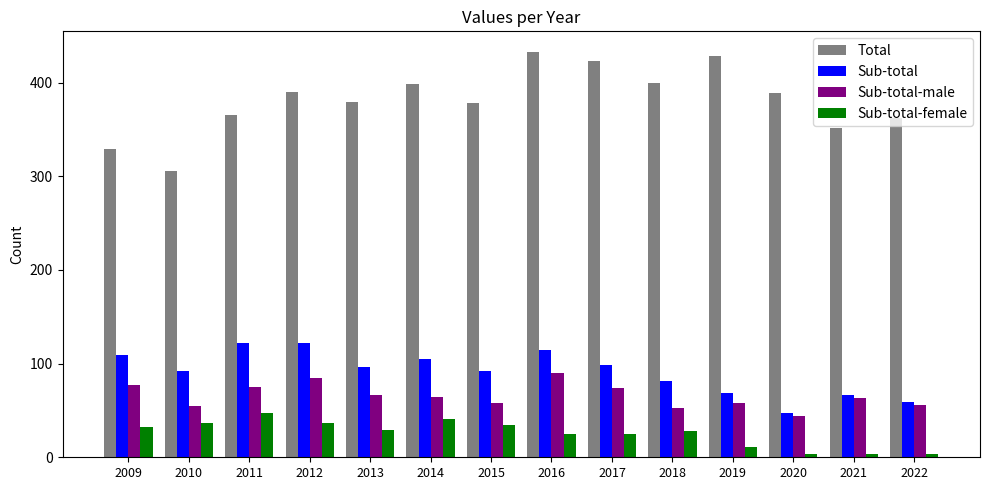

How many data points in Sub-total are less than 96?

7